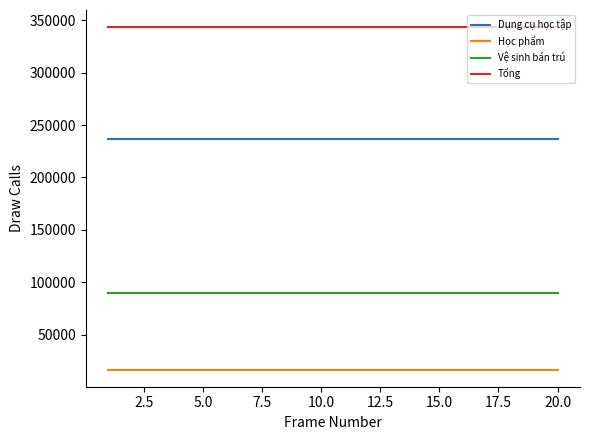

What is the minimum value for Vệ sinh bán trú?

90000